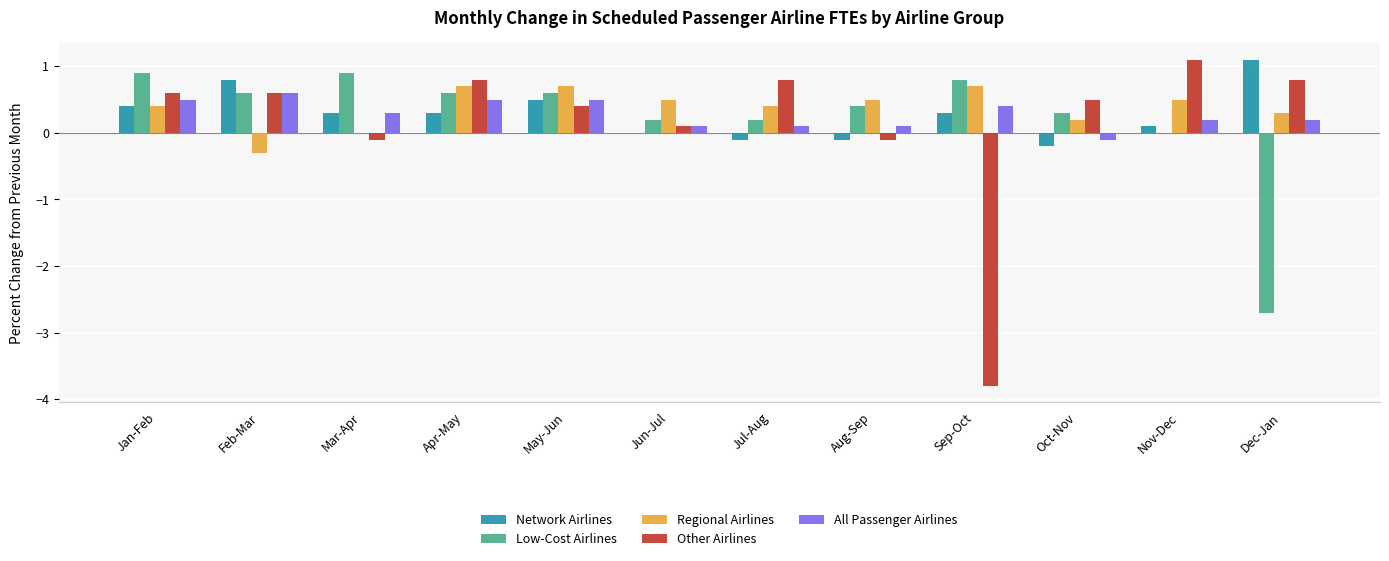

What is the sum of all Regional Airlines values?

4.6